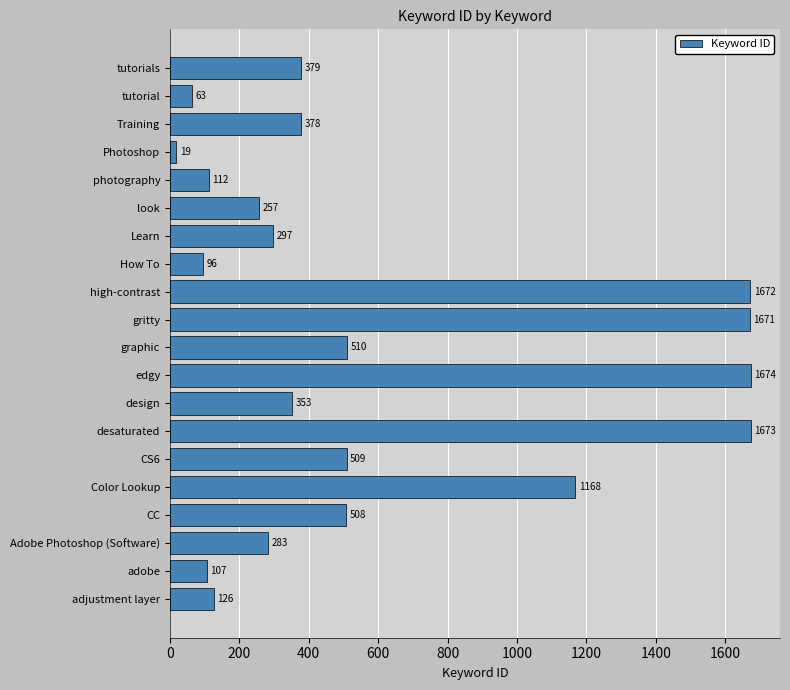

Count the number of data series in this chart.

1